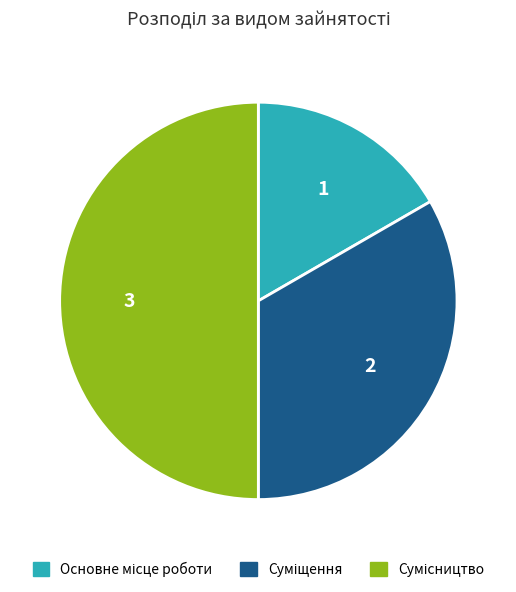

Count the number of slices in the pie.

3